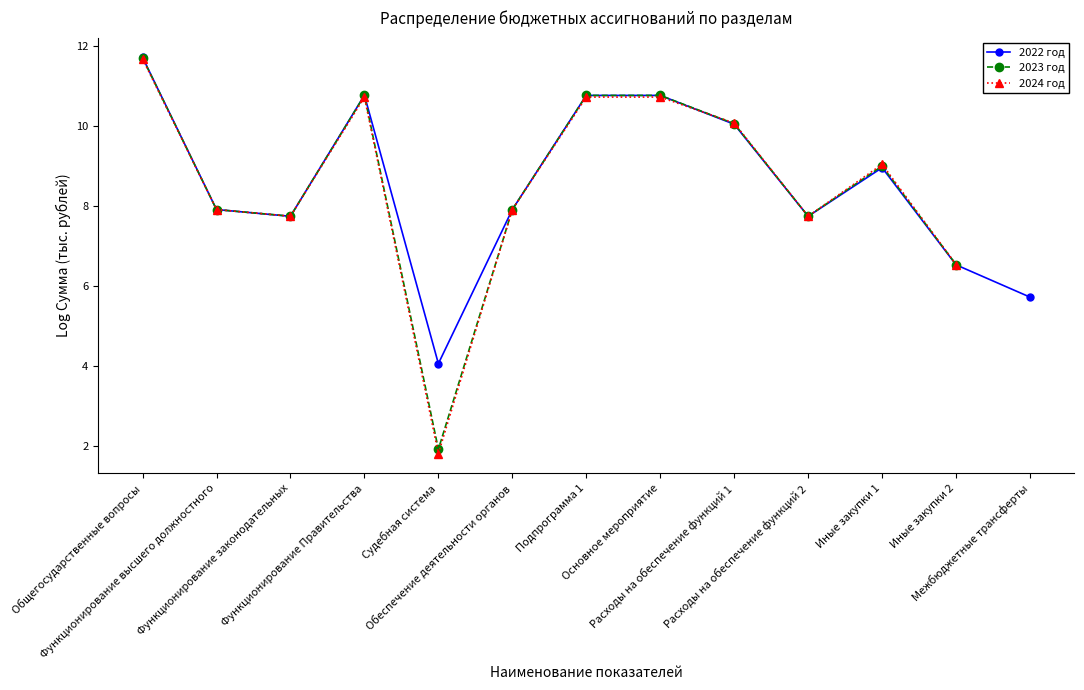

How many data points does each series have?

13